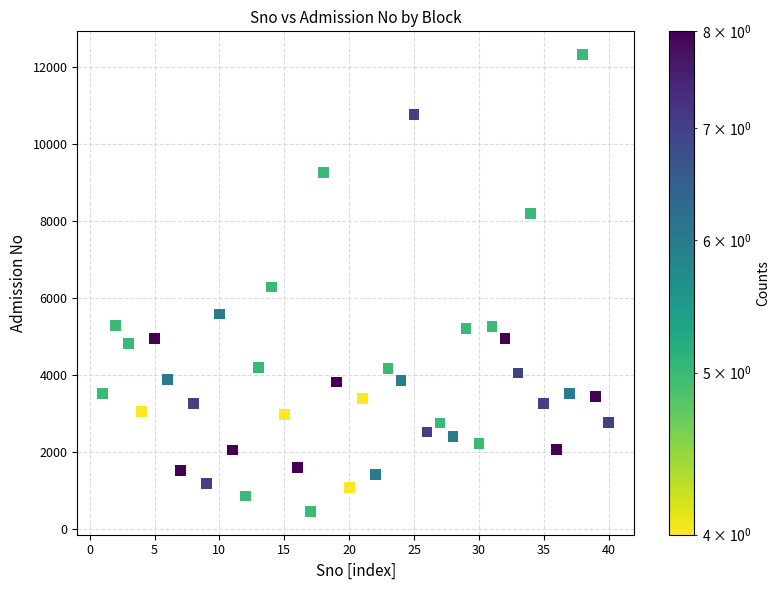

What is the range of Y values (max minus min)?

11889